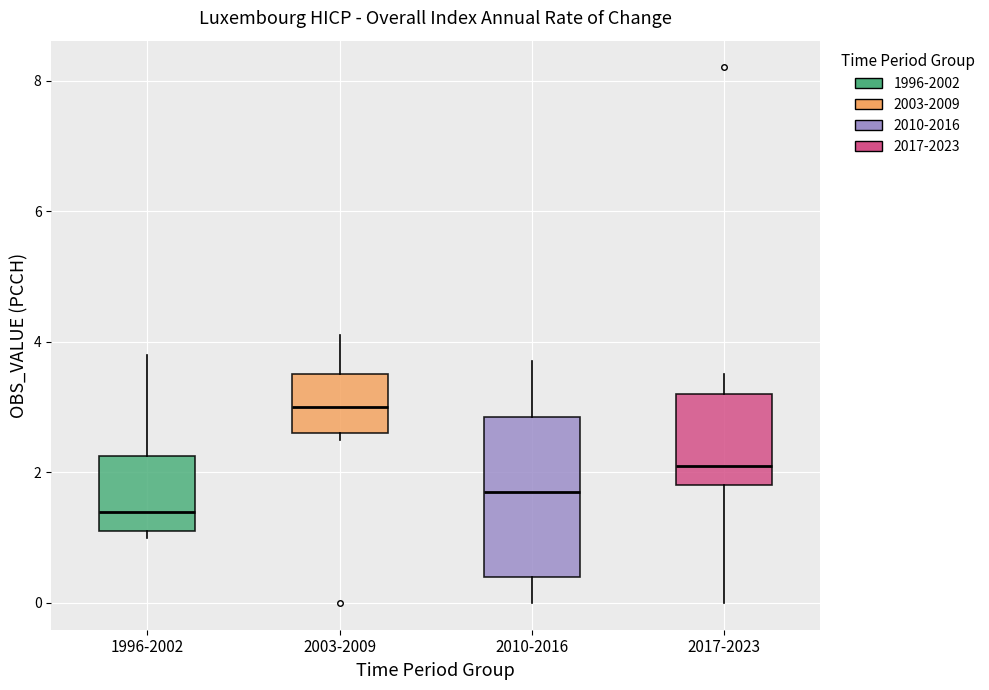

Where does the median line of the box for 2017-2023 sit on the y-axis? The values are not printed on the chart, so give them approximately, as read against the axis.

2.2